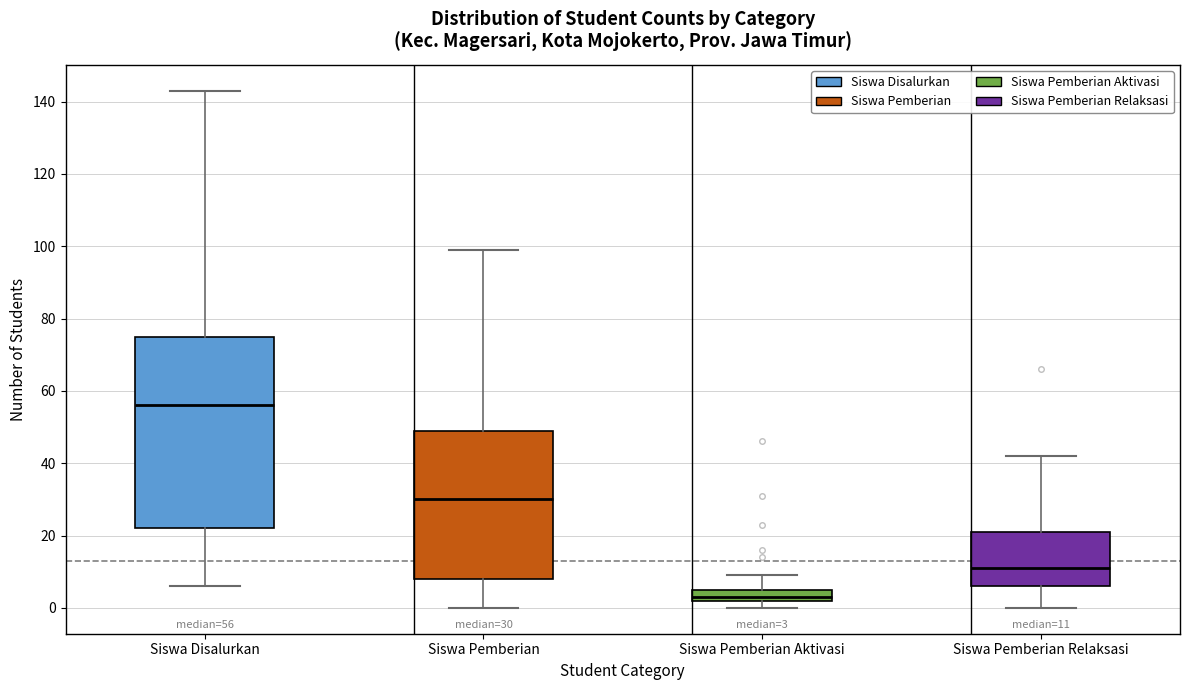

Comparing the boxes themselves (not the whiskers), which one is the tallest?

Siswa Disalurkan